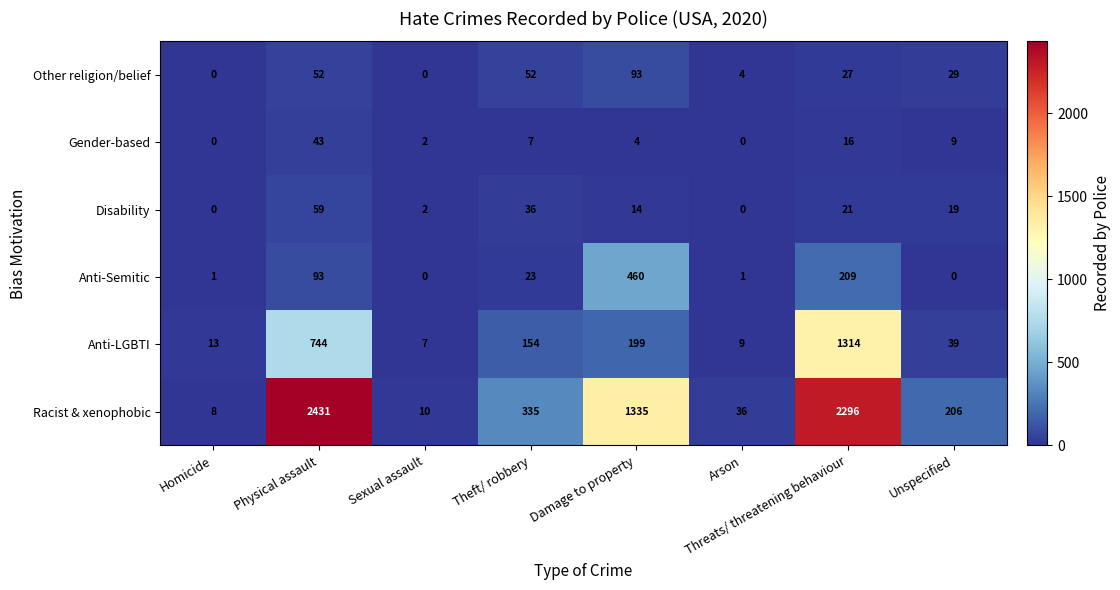

Count the number of categories in the chart.

8